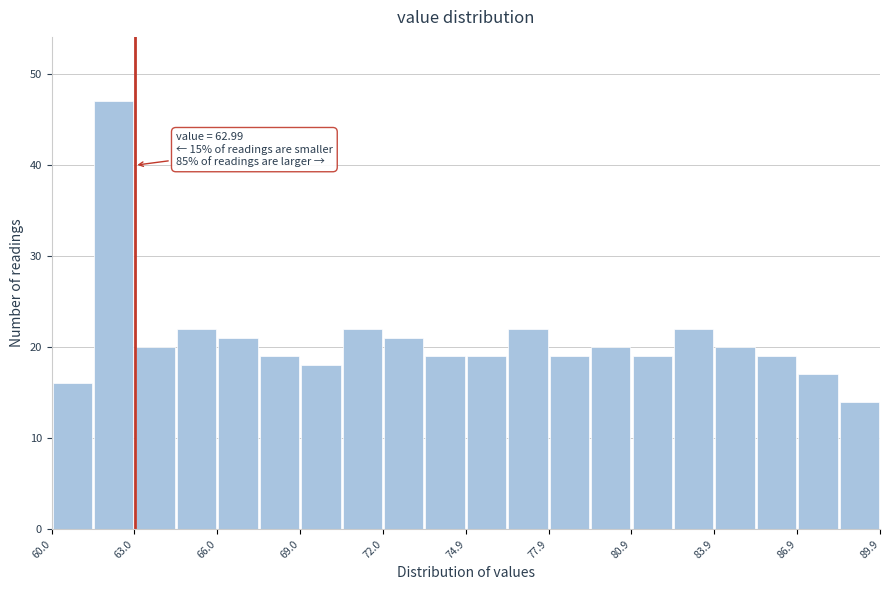

Around what value on the x-axis is the tallest bar? Give the approximate position of its centre, as read against the axis.

62.0